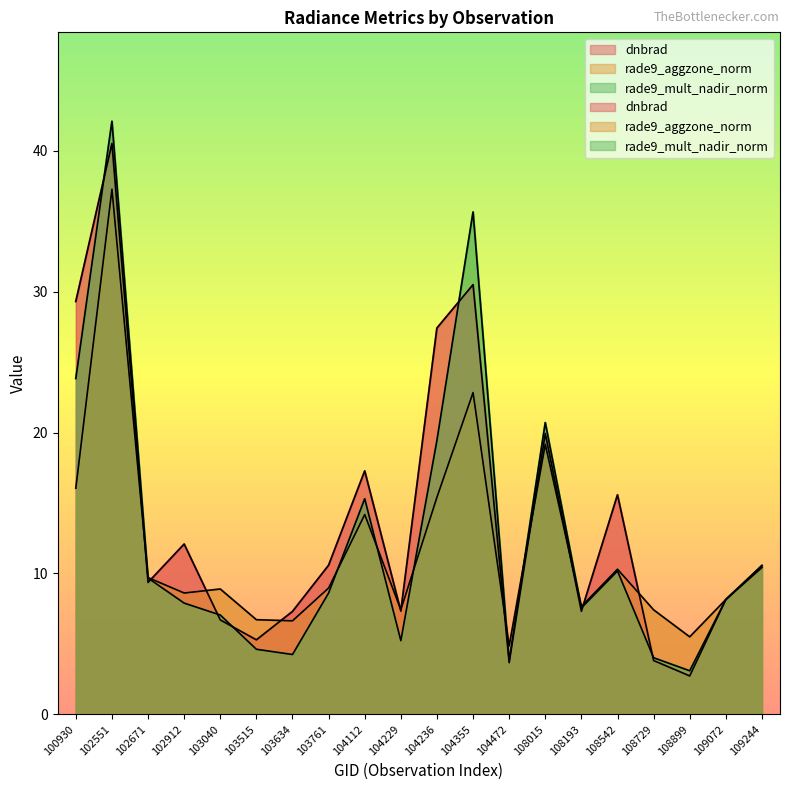

At 104236, list the series in order from largest to smallest.

dnbrad, rade9_mult_nadir_norm, rade9_aggzone_norm